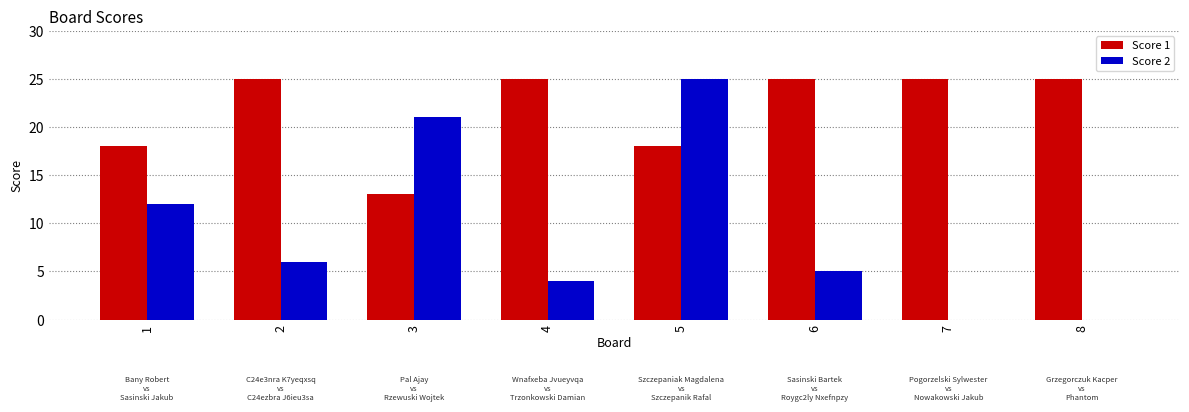

How many groups of bars are there?

8